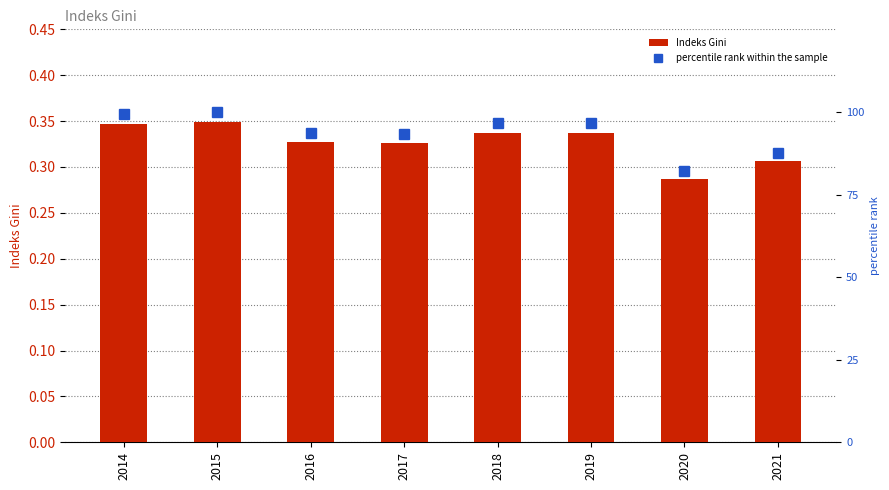

List the labels in order of percentile rank within the sample value, smallest first.

2020, 2021, 2017, 2016, 2018, 2019, 2014, 2015